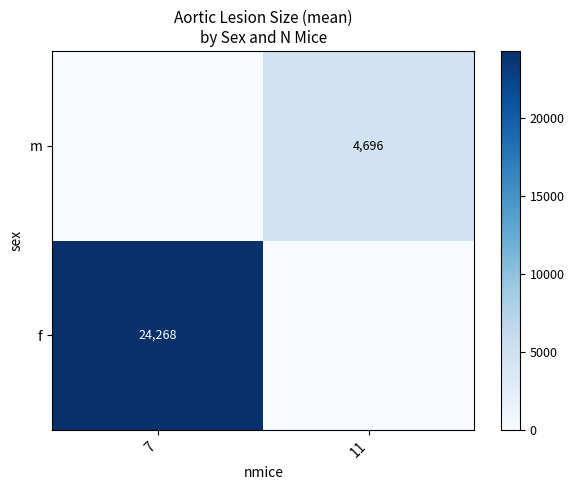

The value of f at 7 is 24268. True or false?

True